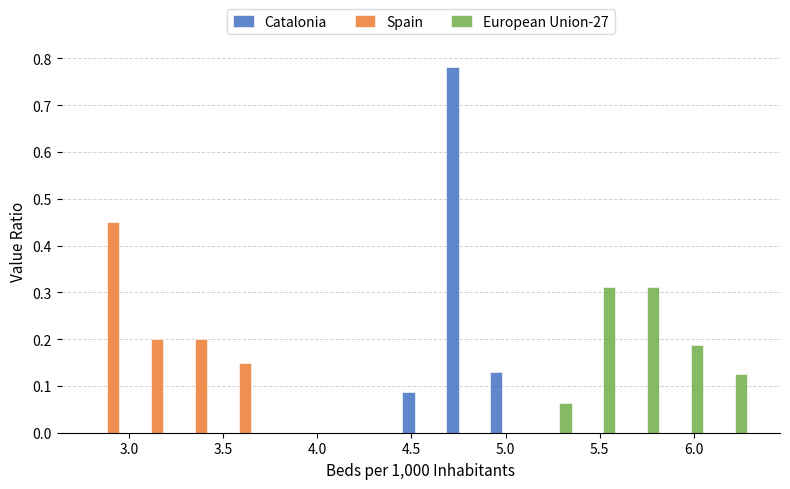

What is the height of the European Union-27 bar covering 5.60 to 5.85 on the x-axis? Neither the bar edges nor the heights are printed on the chart, so give them approximately, as read against the axes.

0.31